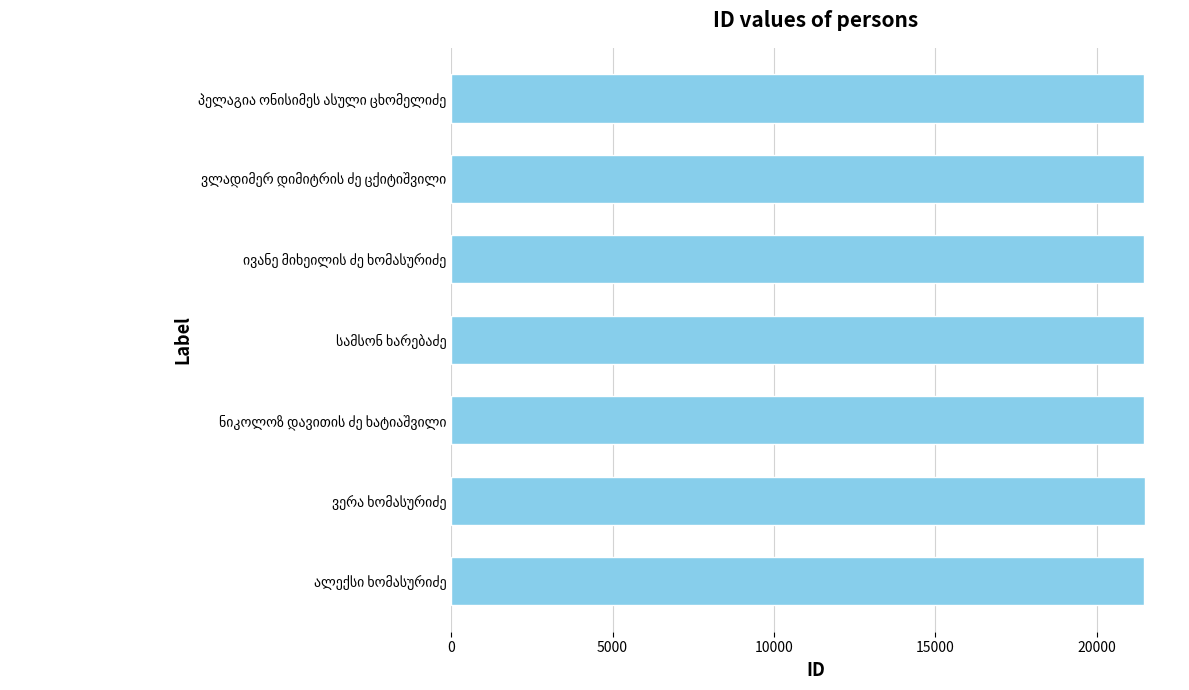

What is the average value?

21469